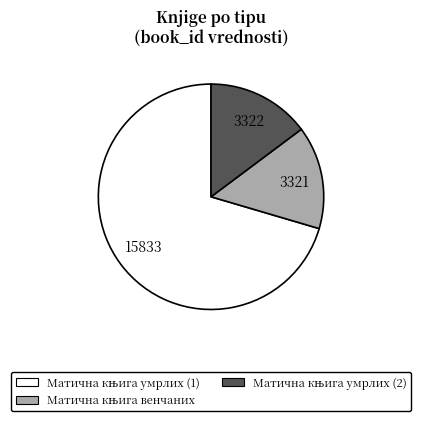

How many segments does this pie chart have?

3